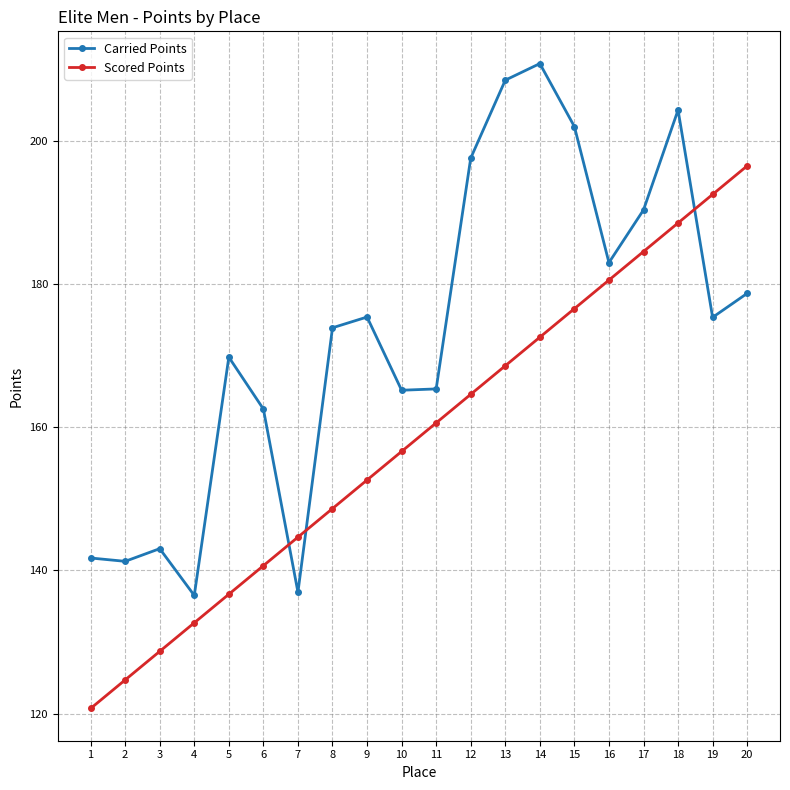

What is the difference between the highest and lowest values at 6?

21.9